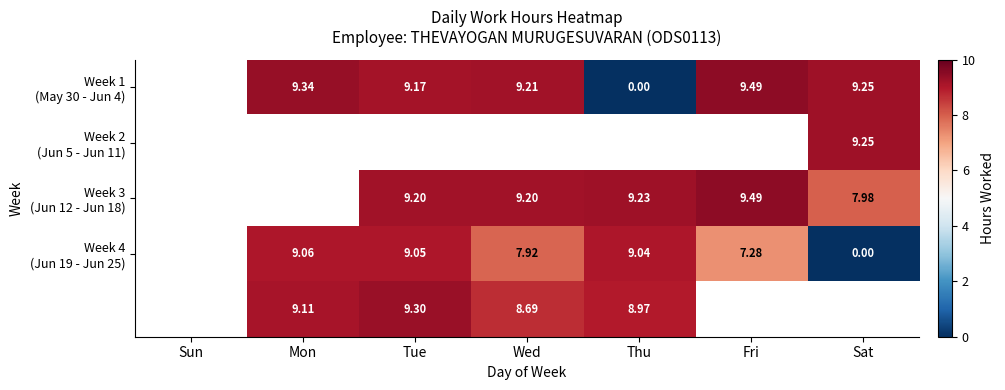

How many series are shown in this chart?

5